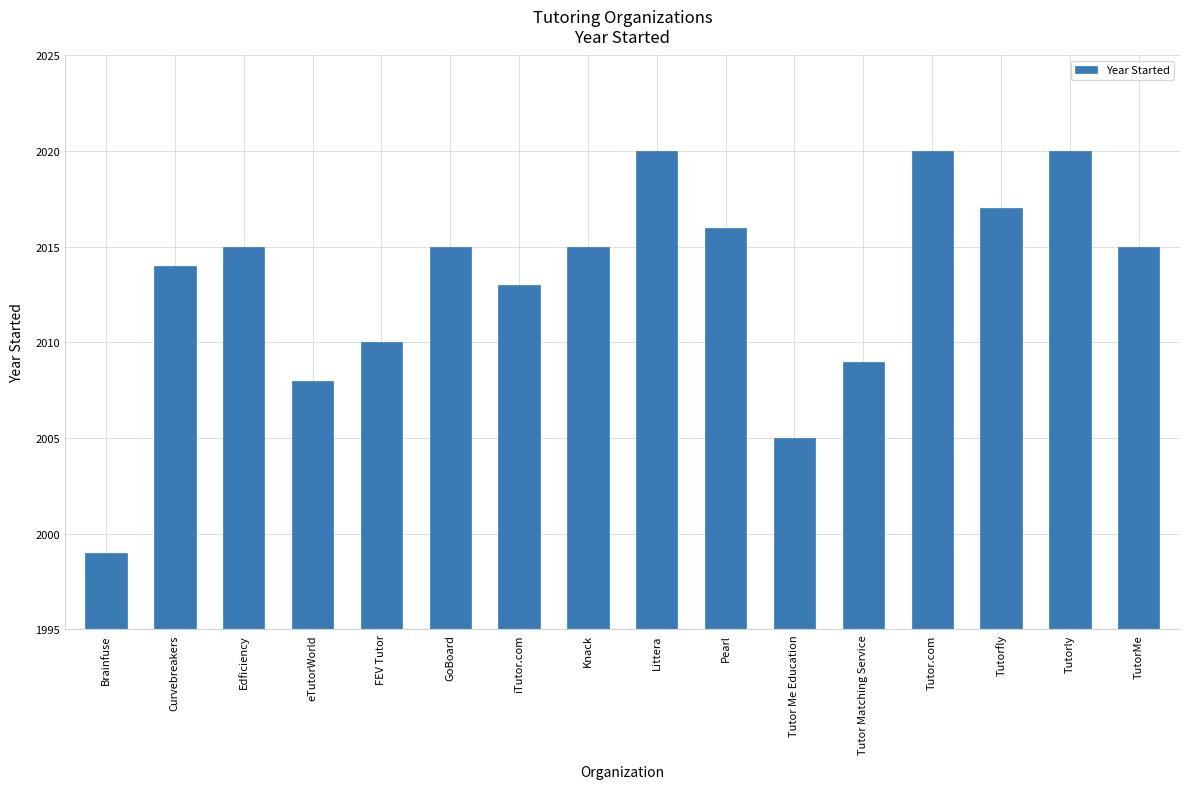

What is the minimum value shown in the chart?

1999